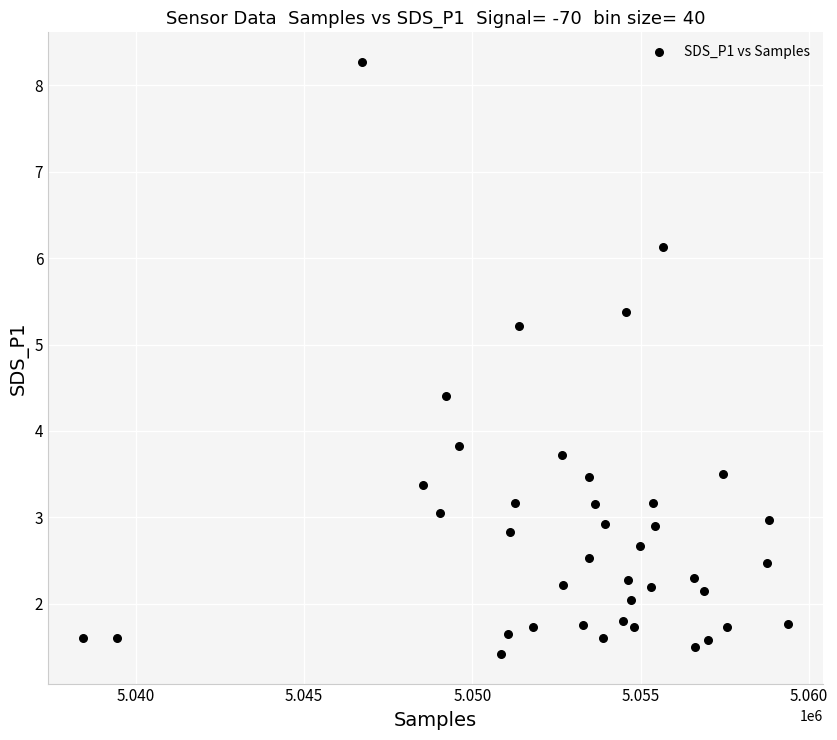

What is the range of X values (max minus min)?

20939.0